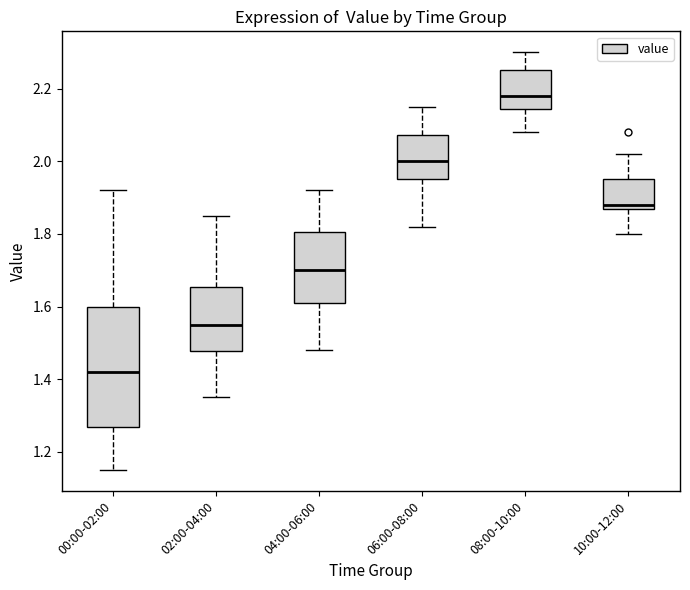

Which box is the tallest, from its lower edge to its upper edge?

00:00-02:00